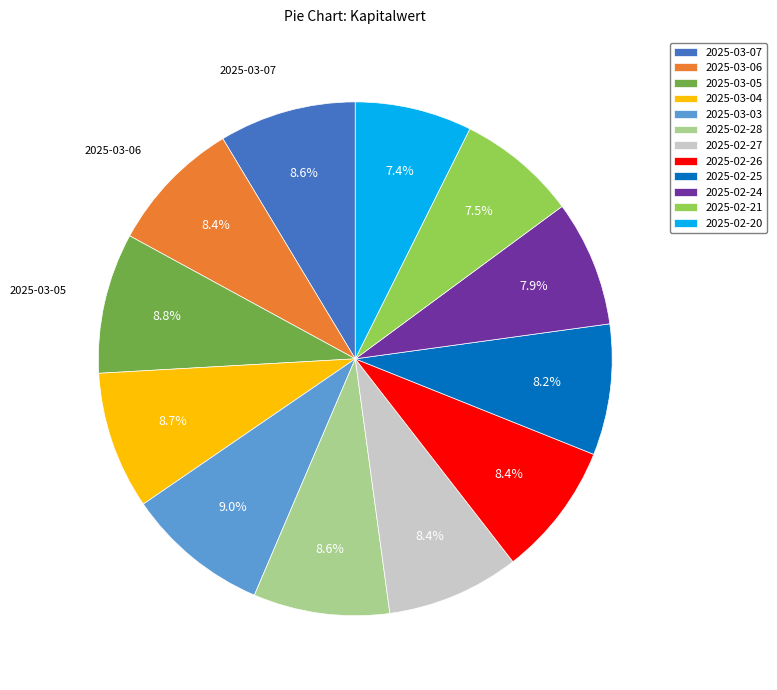

The 2025-02-27 slice represents 8% of the pie. True or false?

True